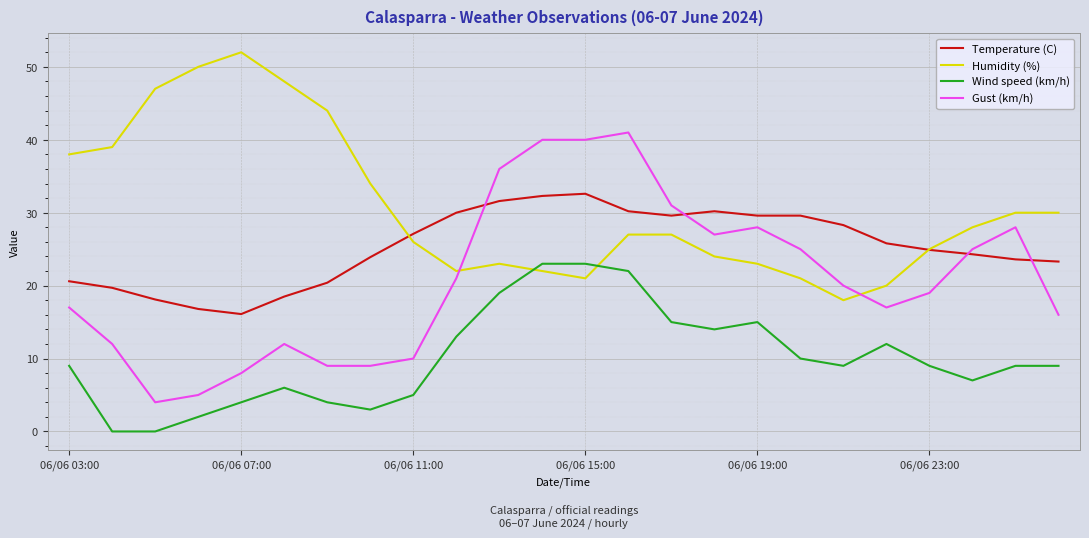

True or false: Wind speed (km/h) and Gust (km/h) cross at least once.

False